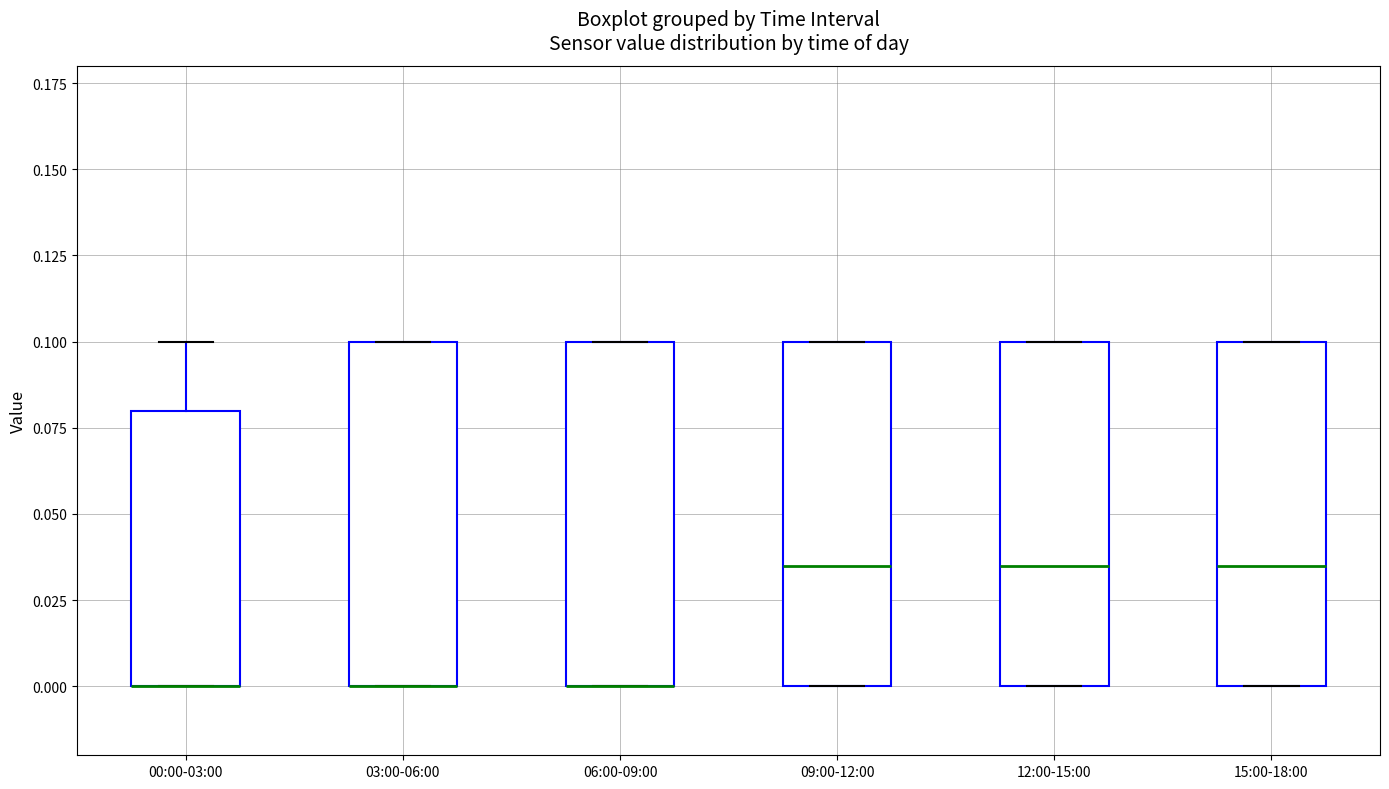

Reading left to right, transcribe this box plot: for each box, give where its median line is, the range the box spans, and where its two whiskers end, as read against the y-axis. The values are not printed on the chart, so give them approximately, as read against the axis.

00:00-03:00: median 0.000 (drawn on the box's lower edge), box 0.000 to 0.080, whiskers 0.000 to 0.100
03:00-06:00: median 0.000 (drawn on the box's lower edge), box 0.000 to 0.100, whiskers 0.000 to 0.100
06:00-09:00: median 0.000 (drawn on the box's lower edge), box 0.000 to 0.100, whiskers 0.000 to 0.100
09:00-12:00: median 0.035, box 0.000 to 0.100, whiskers 0.000 to 0.100
12:00-15:00: median 0.035, box 0.000 to 0.100, whiskers 0.000 to 0.100
15:00-18:00: median 0.035, box 0.000 to 0.100, whiskers 0.000 to 0.100